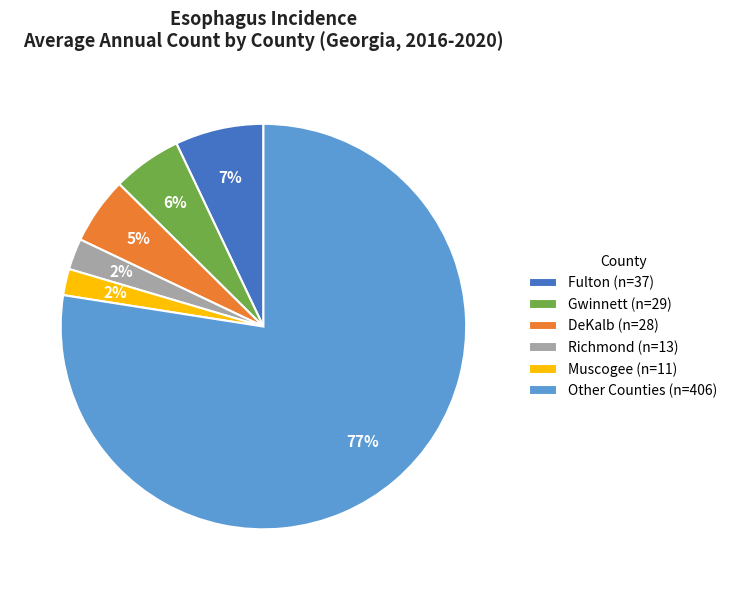

To the nearest percent, what is the average slice percentage?

17%